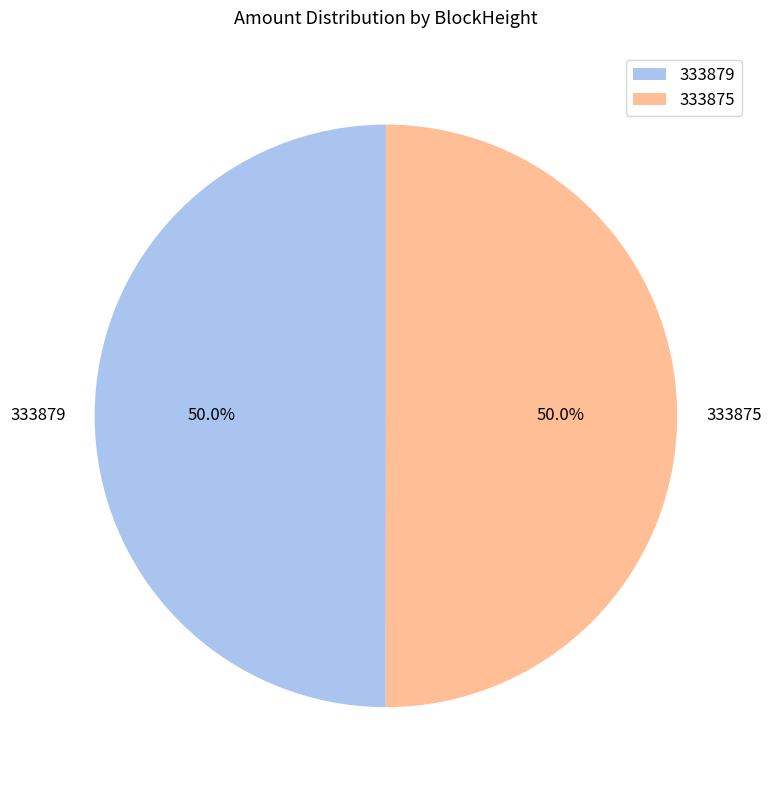

What percentage is NOT represented by 333879?

50.0%